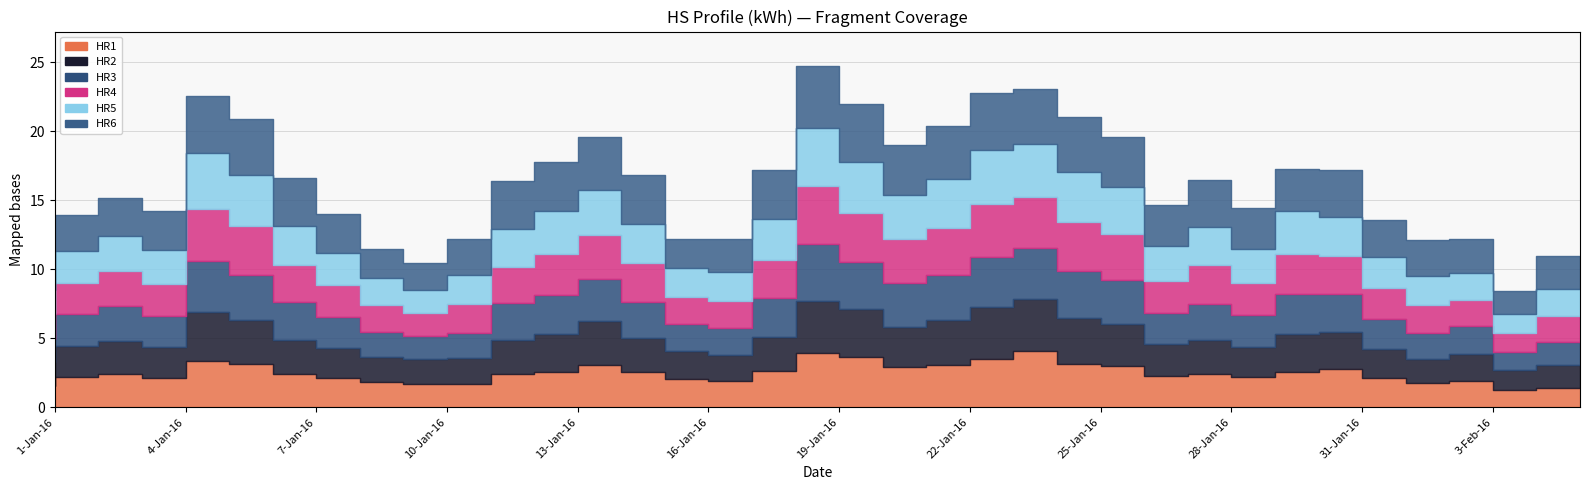

What is the smallest value displayed?

1.2